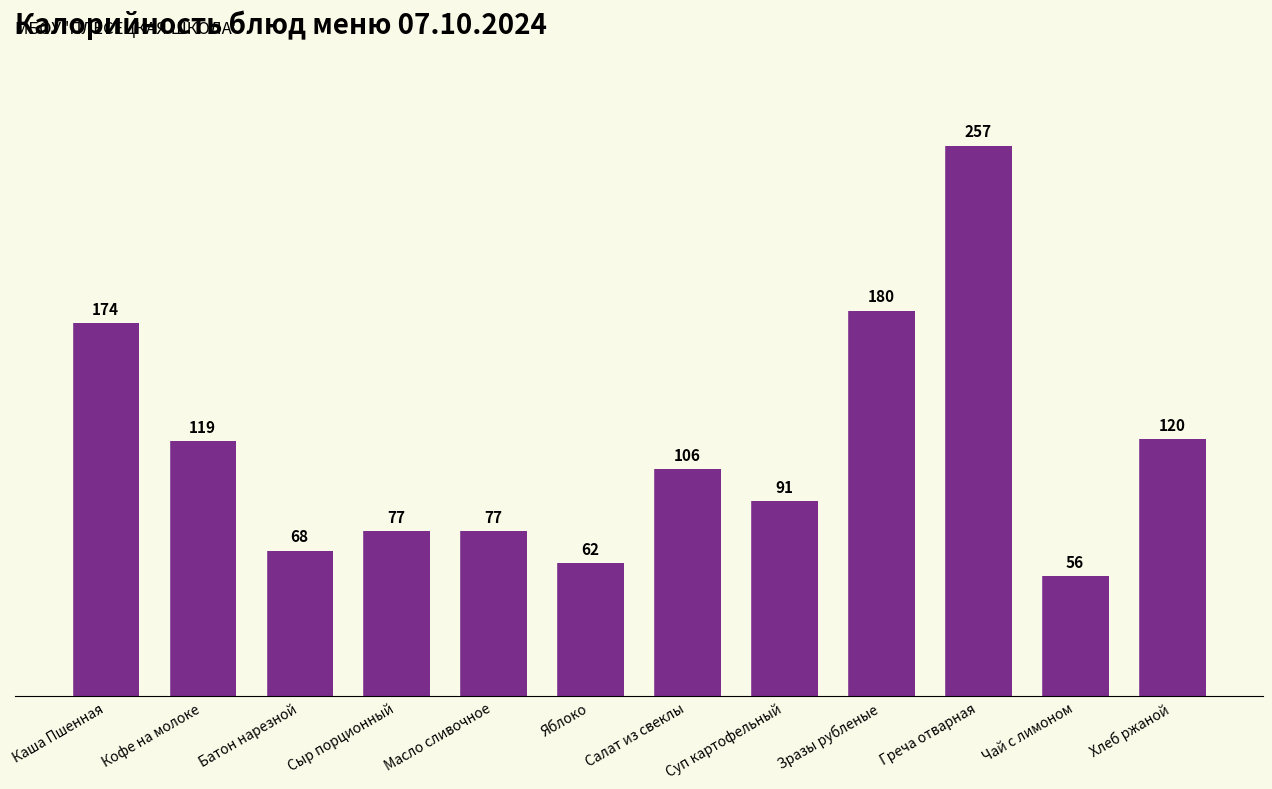

Between Зразы рубленые and Суп картофельный, which is larger?

Зразы рубленые